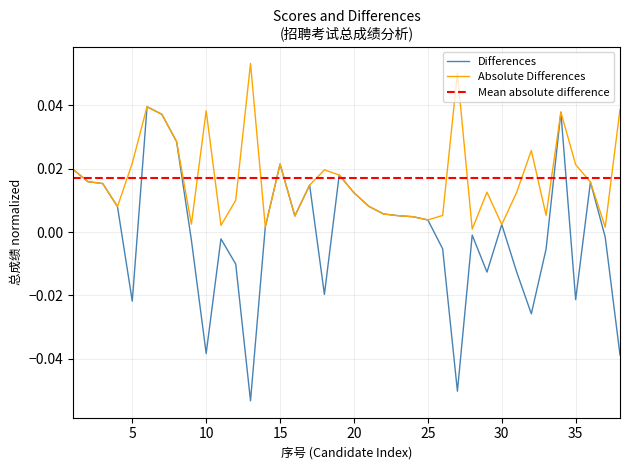

Reading left to right, transcribe all the data shown in this chart.

0.0	0.0	0.0	0.0	-0.0	0.0	0.0	0.0	-0.0	-0.0	-0.0	-0.0	-0.1	0.0	0.0	0.0	0.0	-0.0	0.0	0.0	0.0	0.0	0.0	0.0	0.0	-0.0	-0.1	-0.0	-0.0	0.0	-0.0	-0.0	-0.0	0.0	-0.0	0.0	-0.0	-0.0